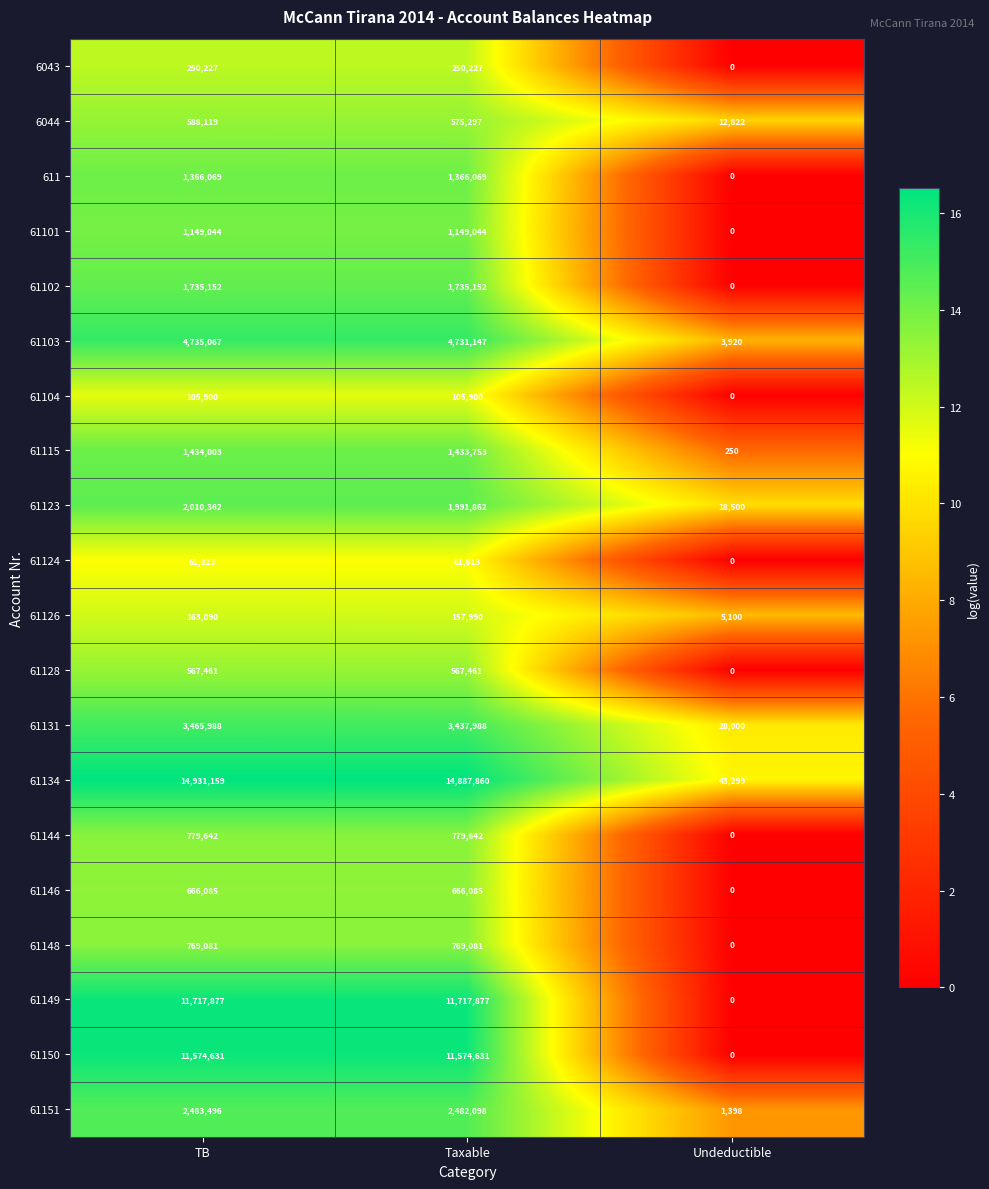

What is the average value of the 61102 series?

1156768